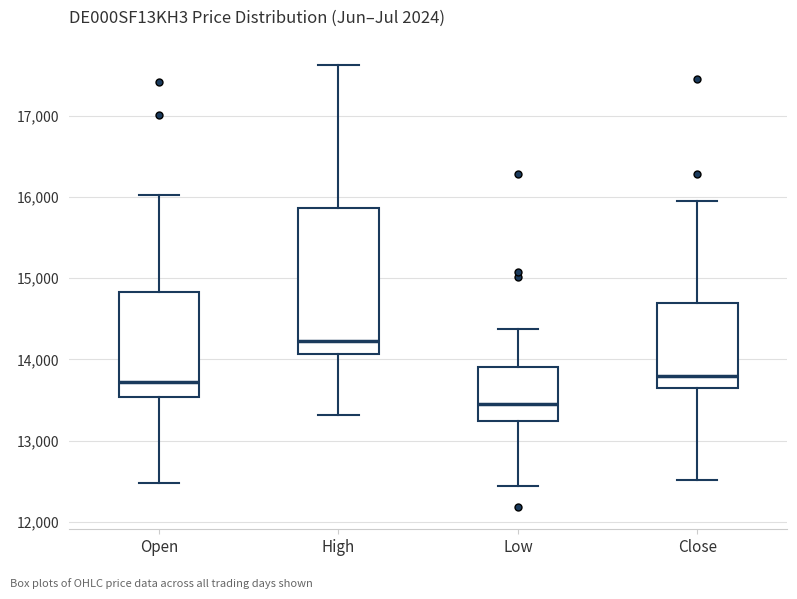

Which box's median line is the lowest?

Low